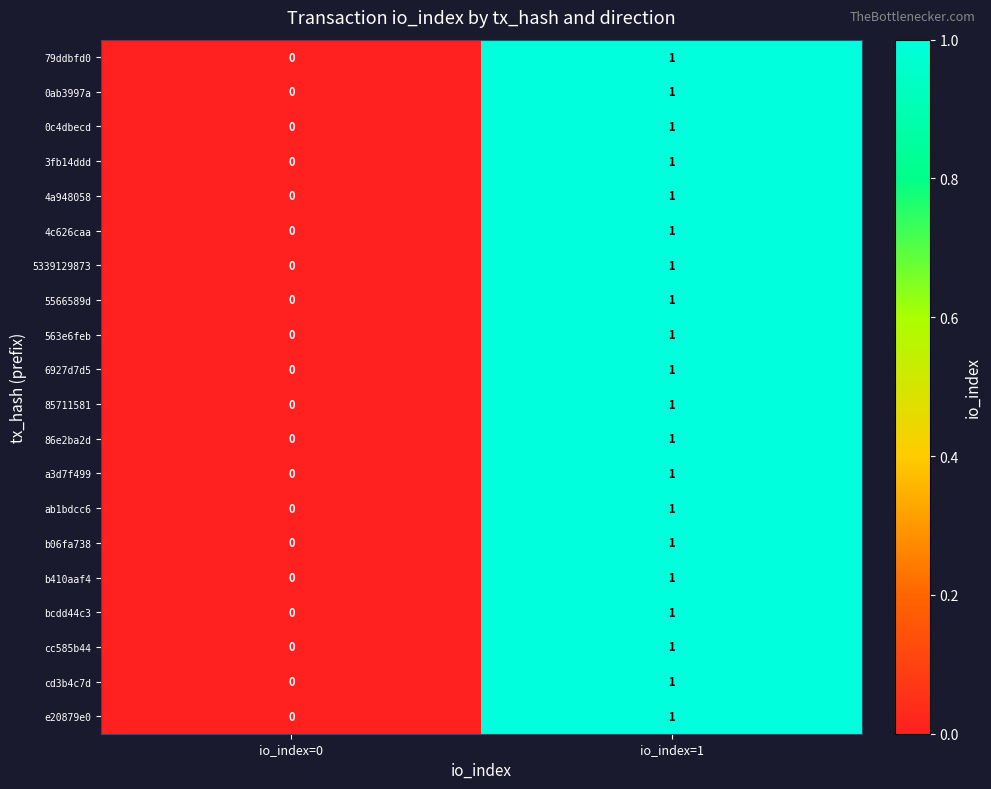

Where is 86e2ba2d nearest to the value 0?

io_index=0